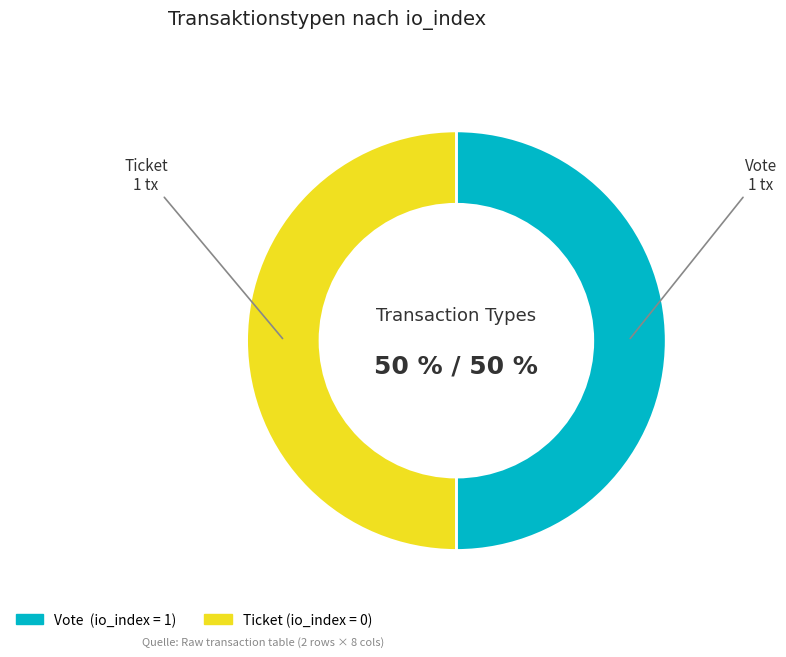

To the nearest percent, what percentage of the pie is Ticket?

50%